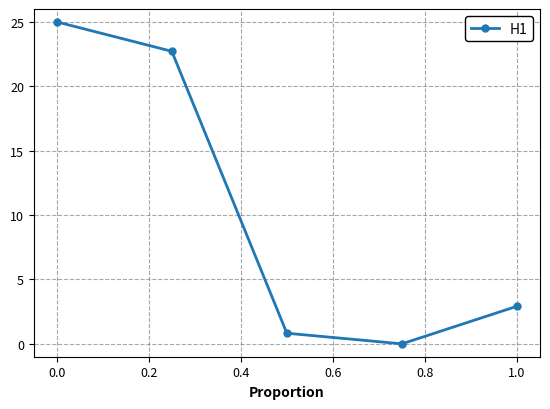

Reading right to left, extract all data points from this chart.

2.9	0.0	0.8	22.7	25.0